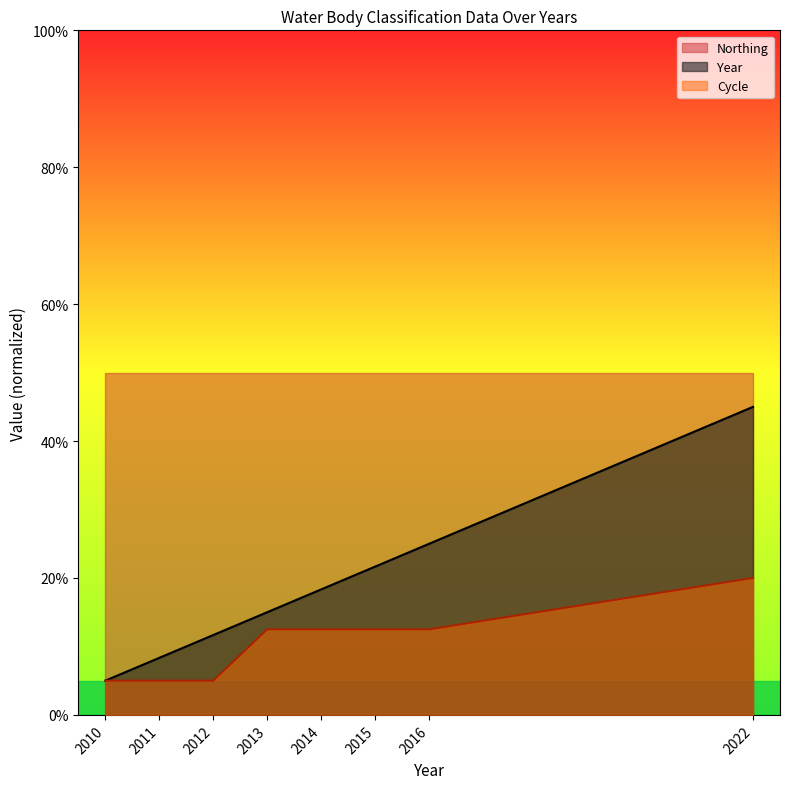

At which category does the chart reach its peak across all series?

2022